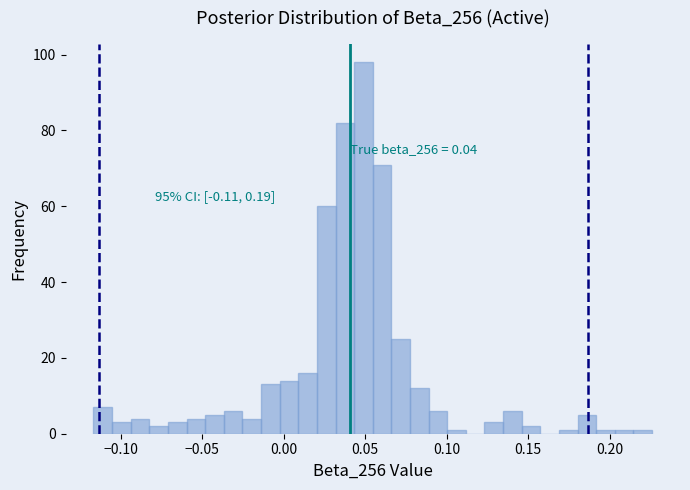

Around what value on the x-axis is the tallest bar? Give the approximate position of its centre, as read against the axis.

0.050